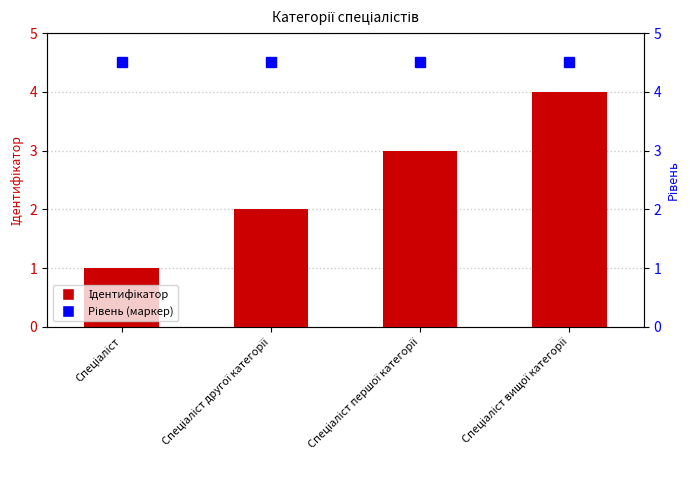

Reading right to left, extract all data points from this chart.

4	3	2	1